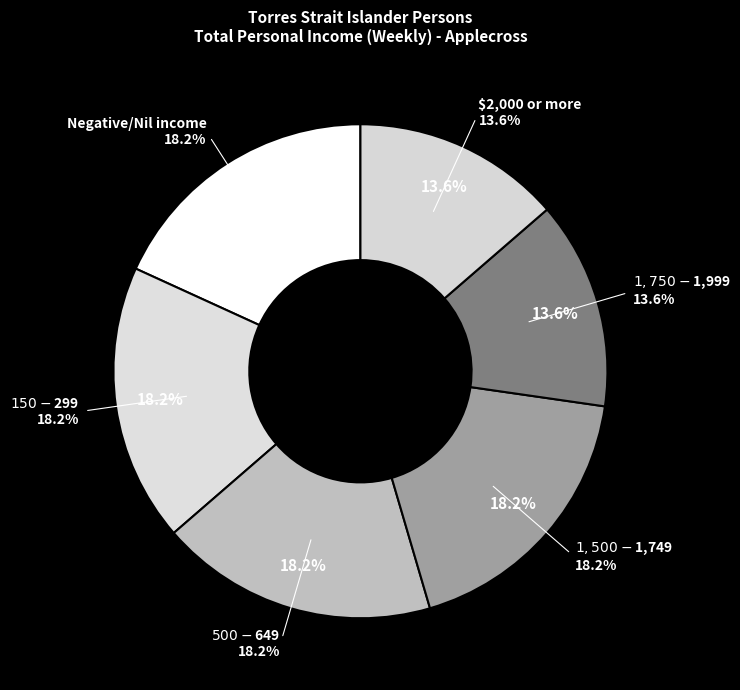

What is the change in value from Negative/Nil income to $1,750-$1,999?

-1